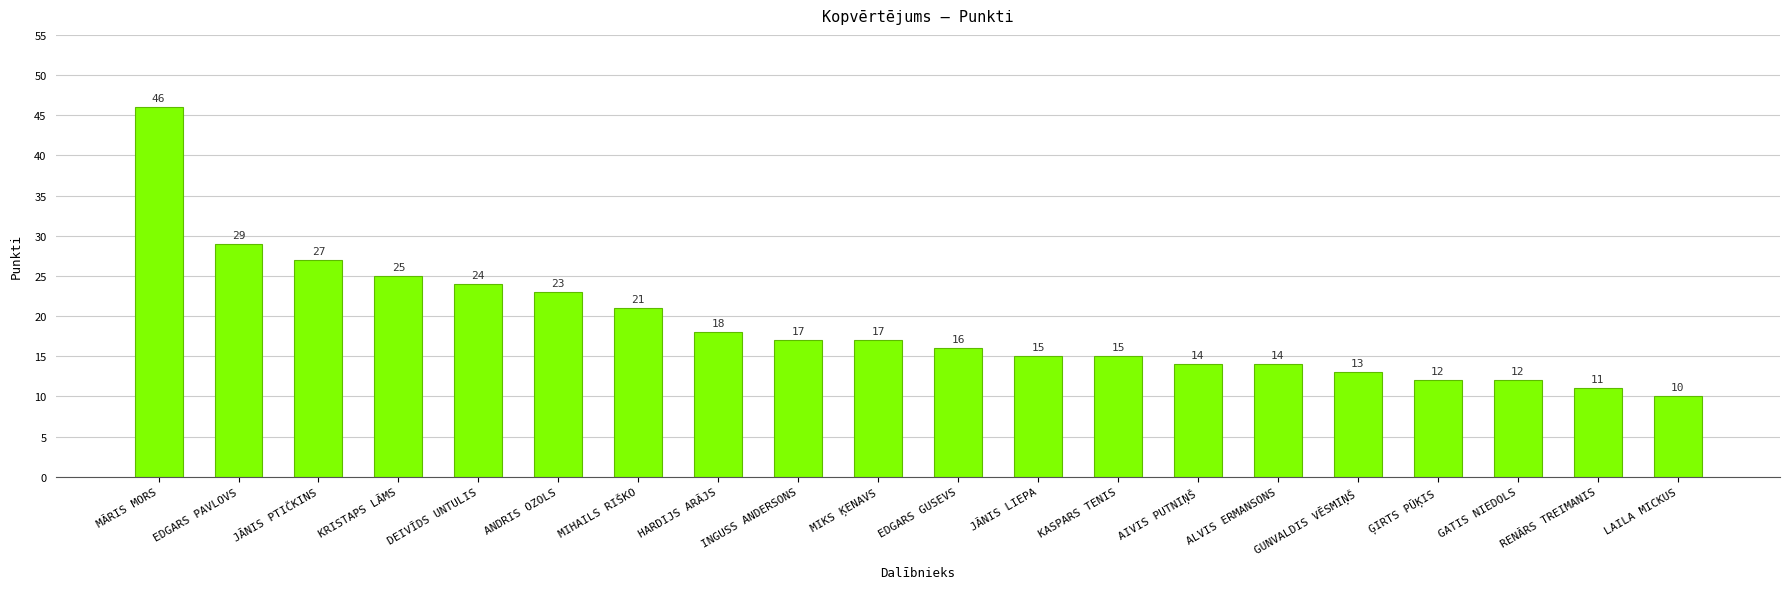

What is the difference between the values at JĀNIS PTIČKINS and ĢIRTS PŪĶIS?

15